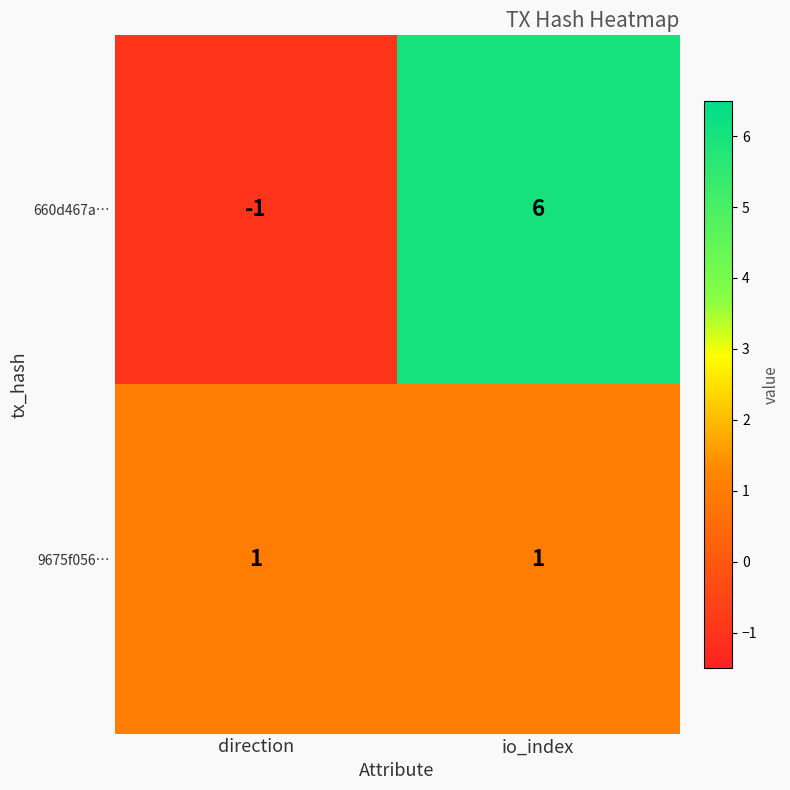

How many categories are shown in the chart?

2